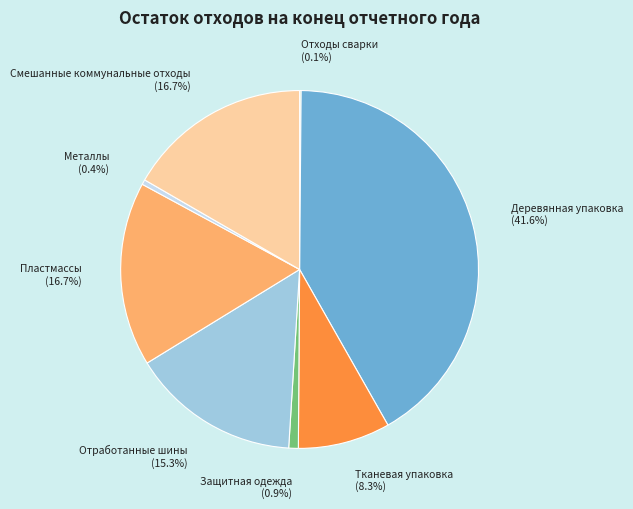

What portion of the pie excludes Тканевая упаковка?

91.7%